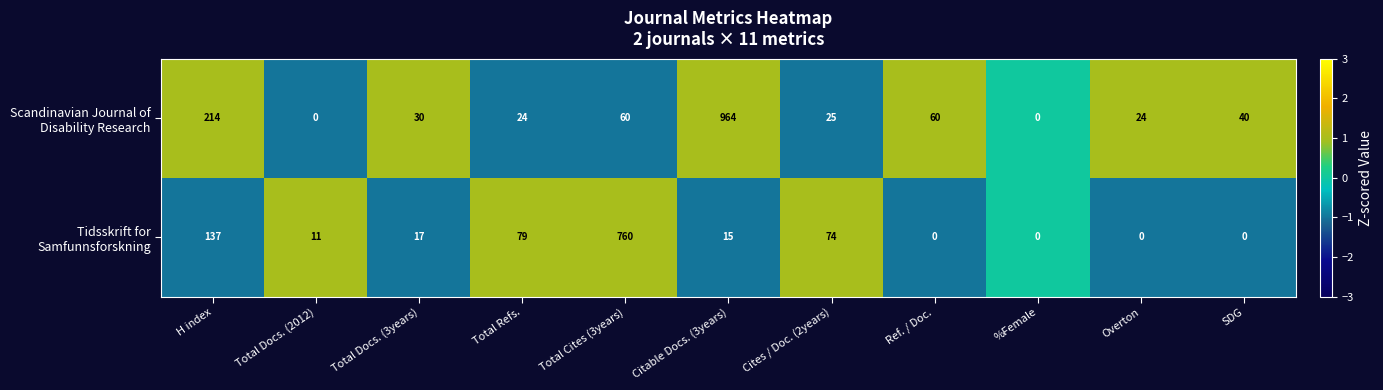

Which label corresponds to the largest value in the chart?

Citable Docs. (3years)